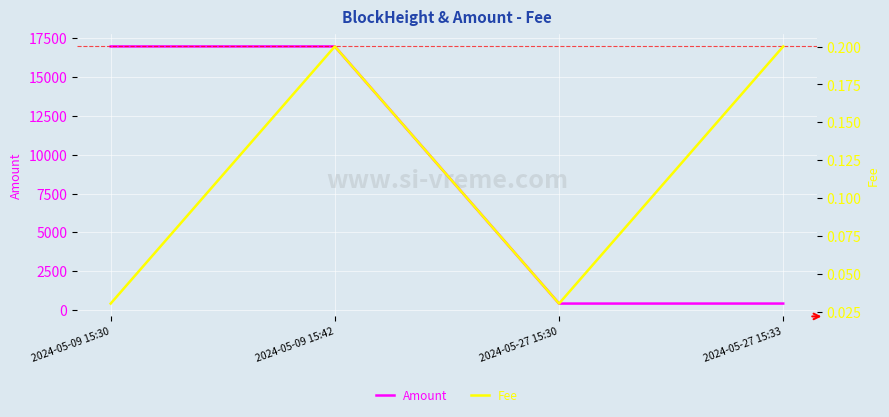

Reading left to right, extract all data points from this chart.

Amount: 2024-05-09 15:30=16979.4	2024-05-09 15:42=16979.5	2024-05-27 15:30=405.9	2024-05-27 15:33=406.9
Fee: 2024-05-09 15:30=0.0	2024-05-09 15:42=0.2	2024-05-27 15:30=0.0	2024-05-27 15:33=0.2